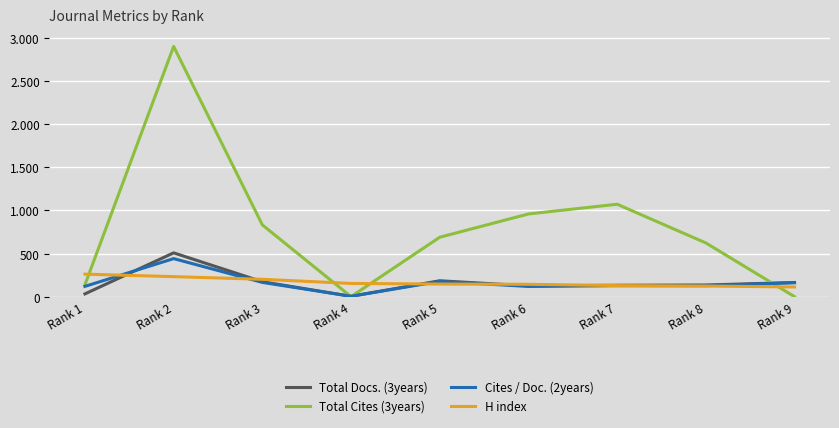

What is the highest value of the Total Cites (3years) series?

2903